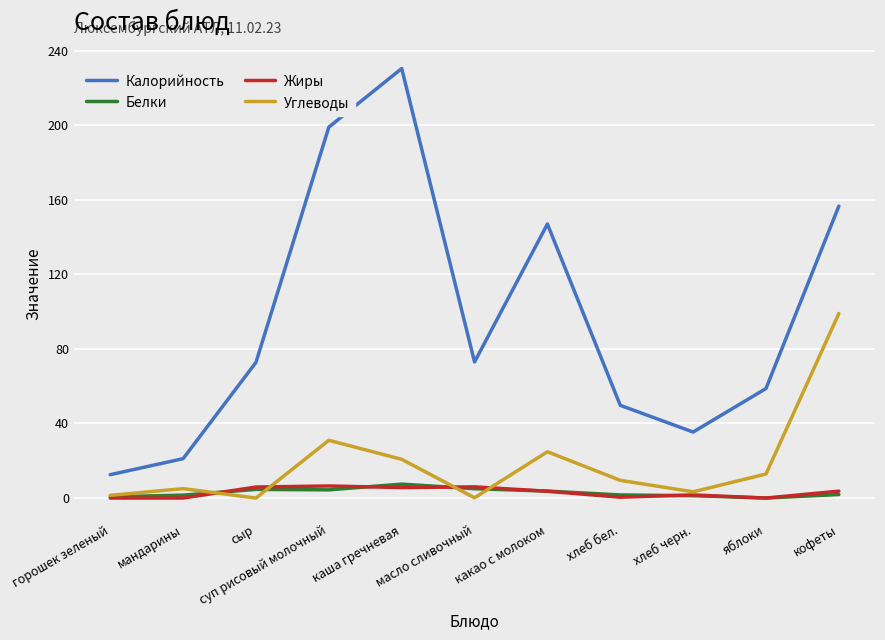

In Углеводы, how many points are higher than both neighbors (excluding endpoints)?

3